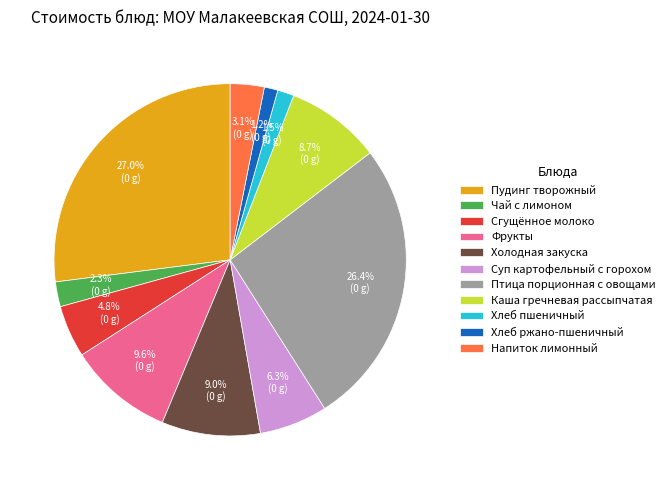

What percentage is the Птица порционная с овощами slice, to the nearest percent?

26%